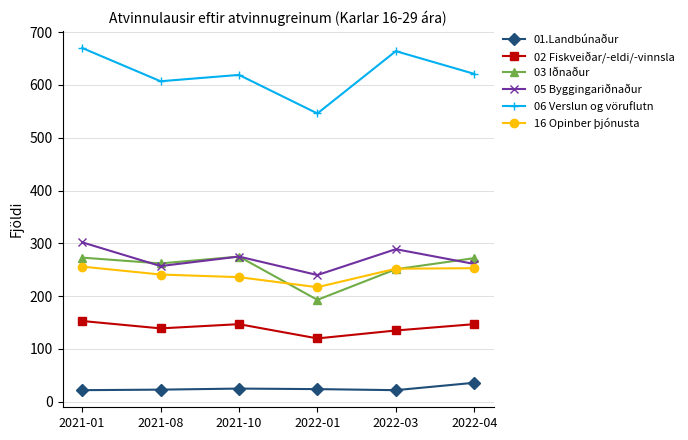

How many data points does each series have?

6